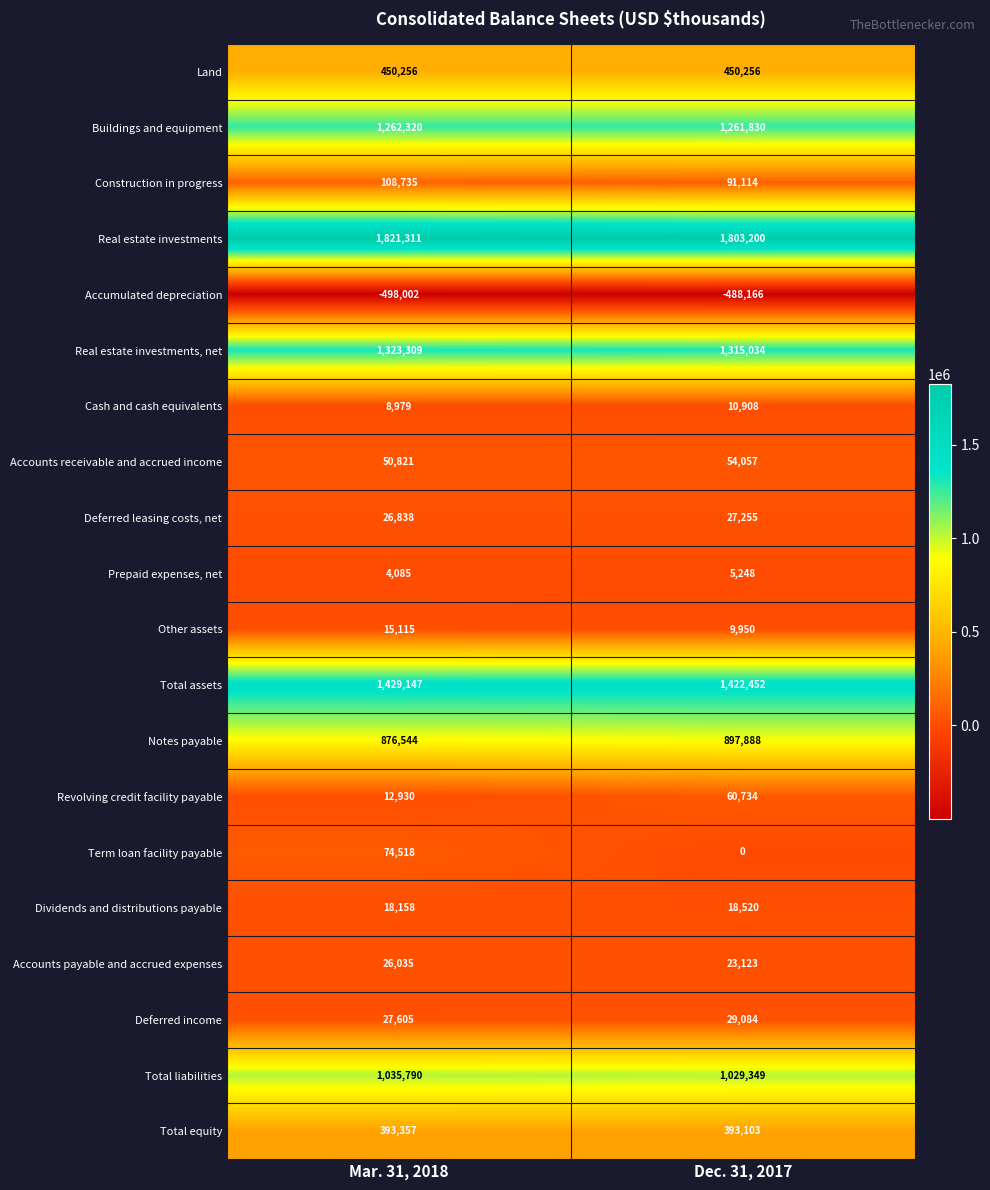

What is the approximate value of Accounts receivable and accrued income at Mar. 31, 2018, to the nearest 100?

50800